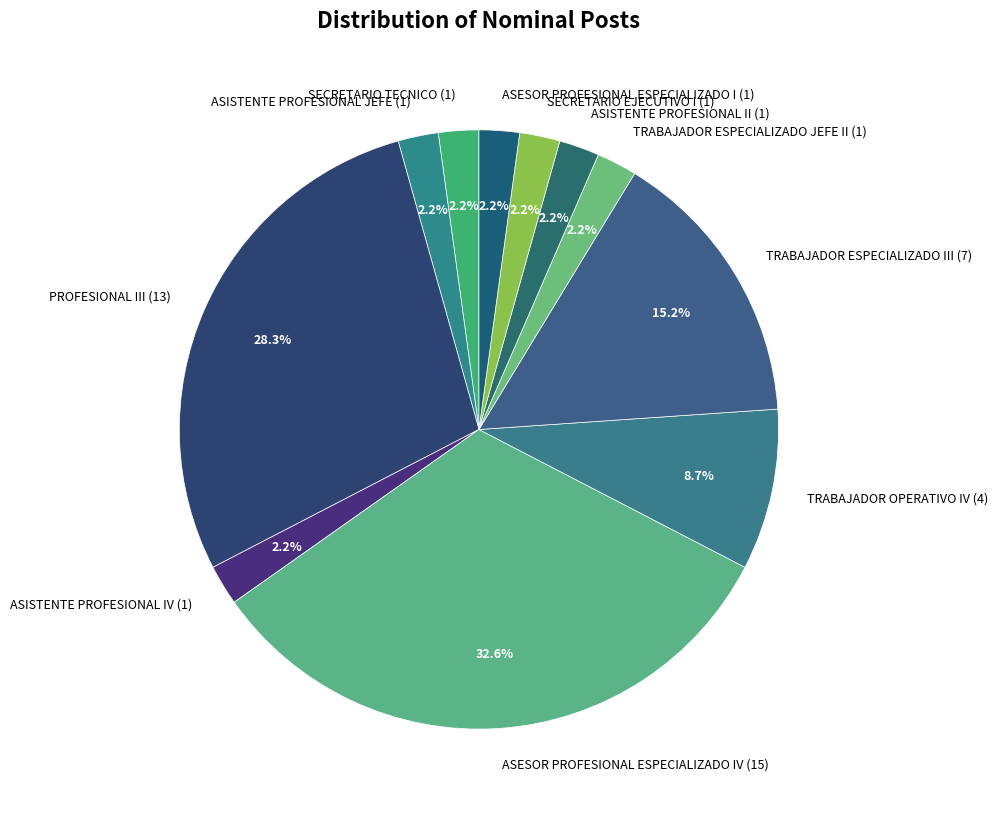

Is there any slice that represents more than half of the pie?

No